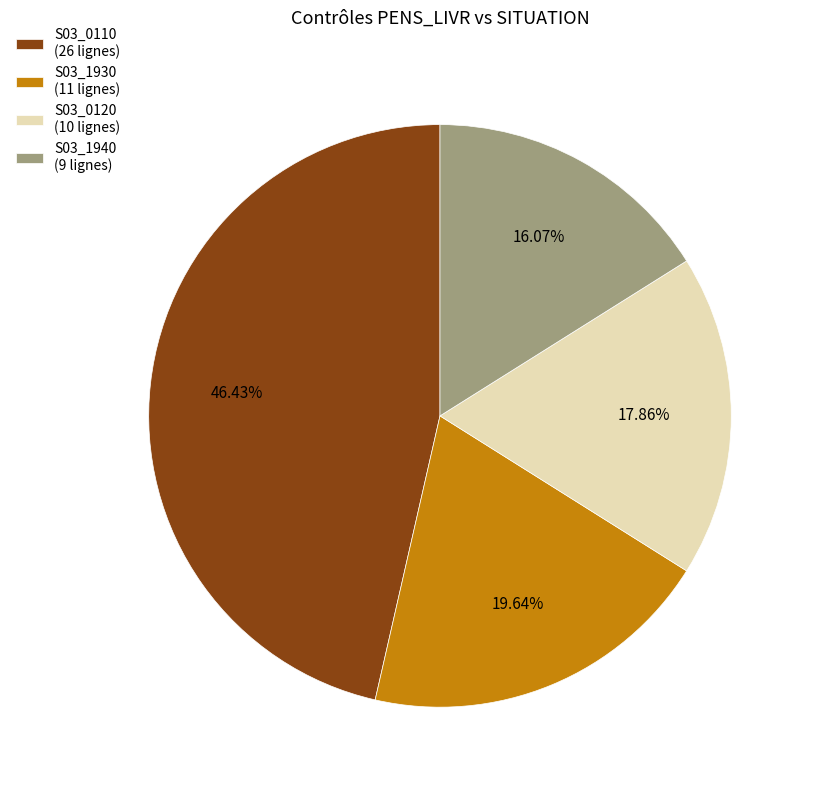

How many slices are in this pie chart?

4